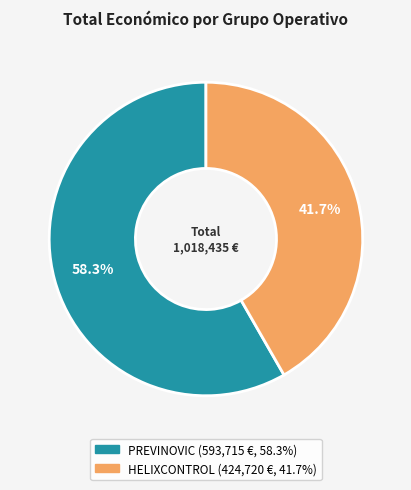

What is the ratio of the value at HELIXCONTROL to the value at PREVINOVIC?

0.7